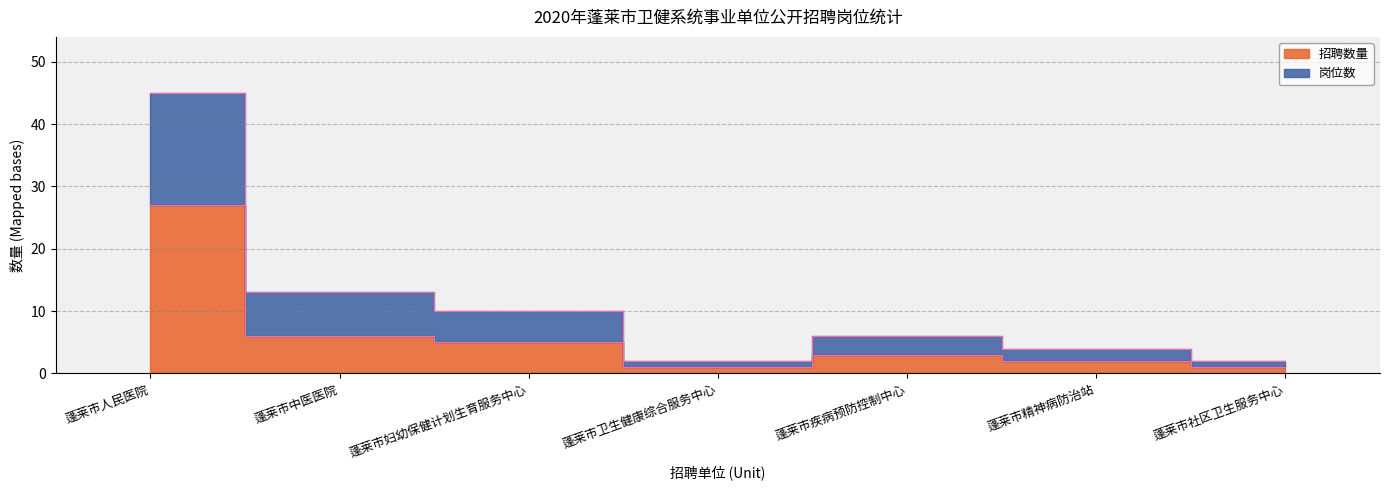

At which category does the chart reach its minimum across all series?

蓬莱市卫生健康综合服务中心